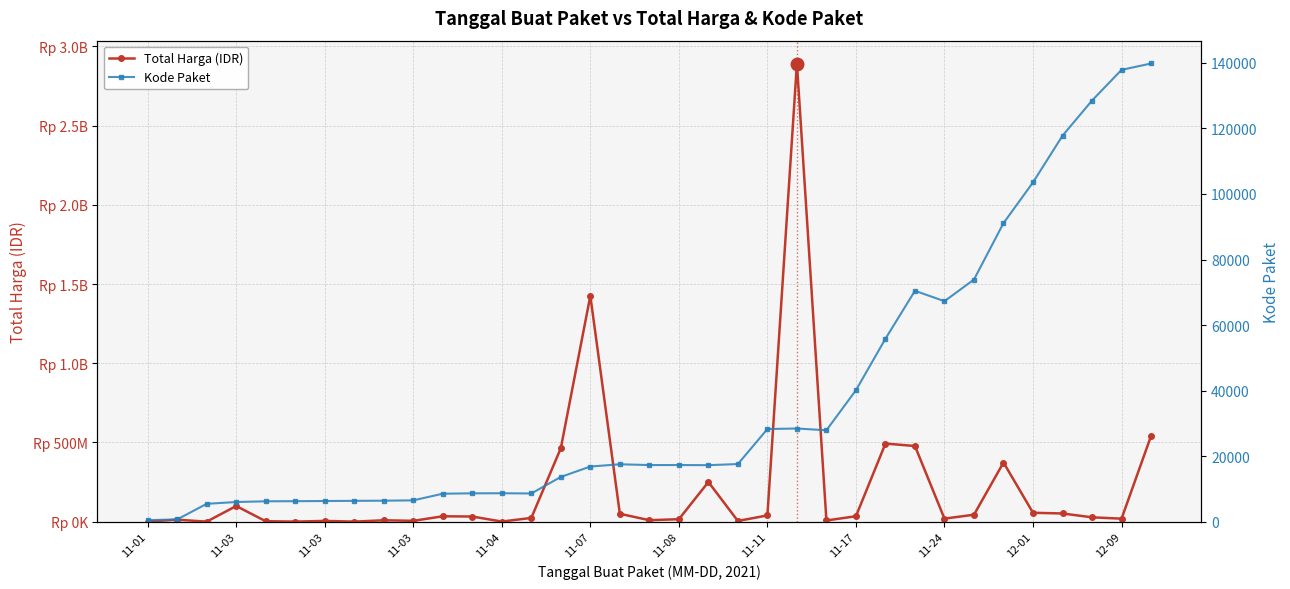

What is the sum of all Total Harga (IDR) values?

7518497085